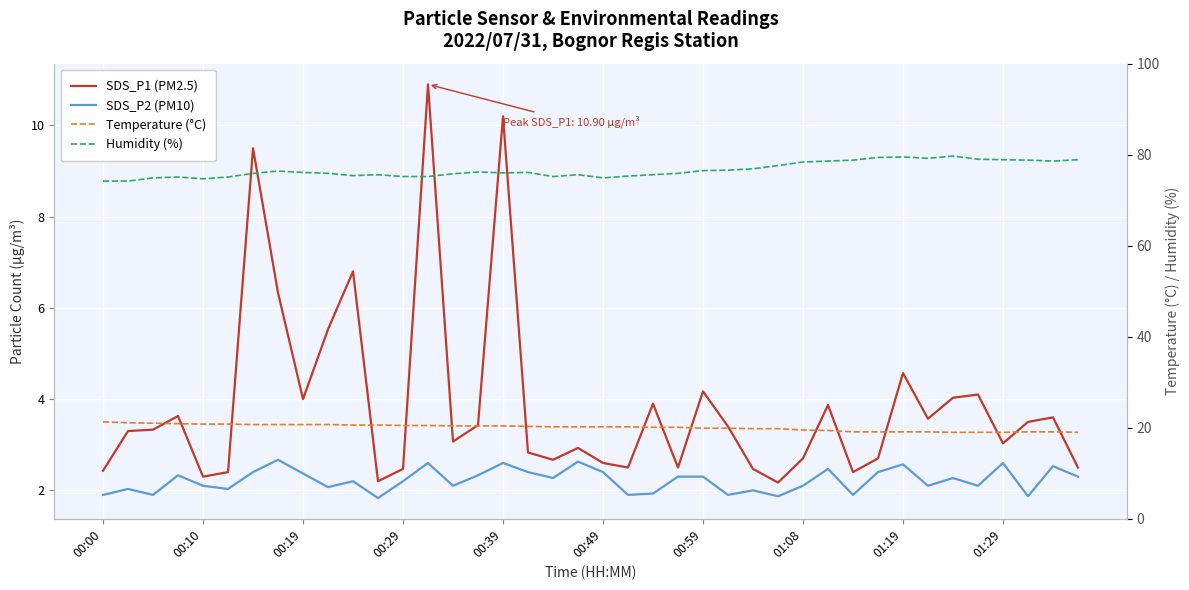

Where is SDS_P2 (PM10) nearest to the value 2?

26